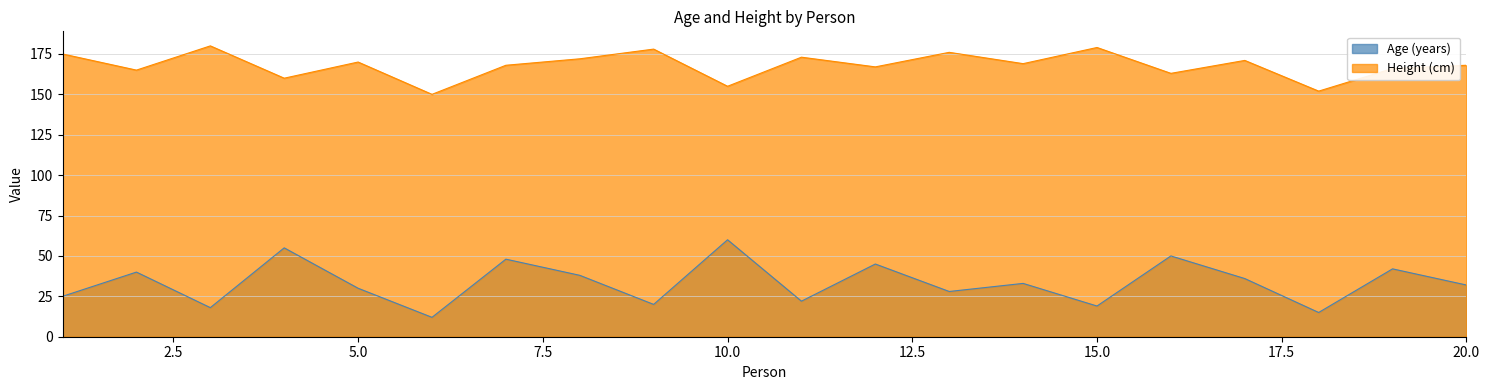

How many data points in Height (cm) are above 169?

9